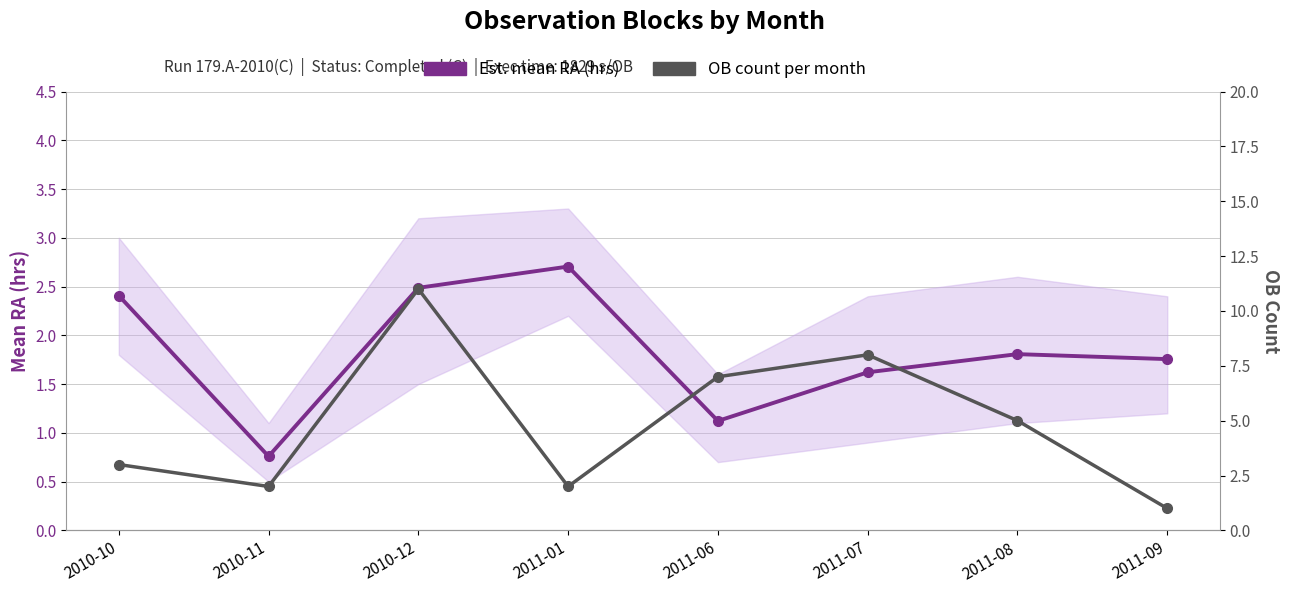

True or false: OB count per month and Est. mean RA (hrs) cross at least once.

True